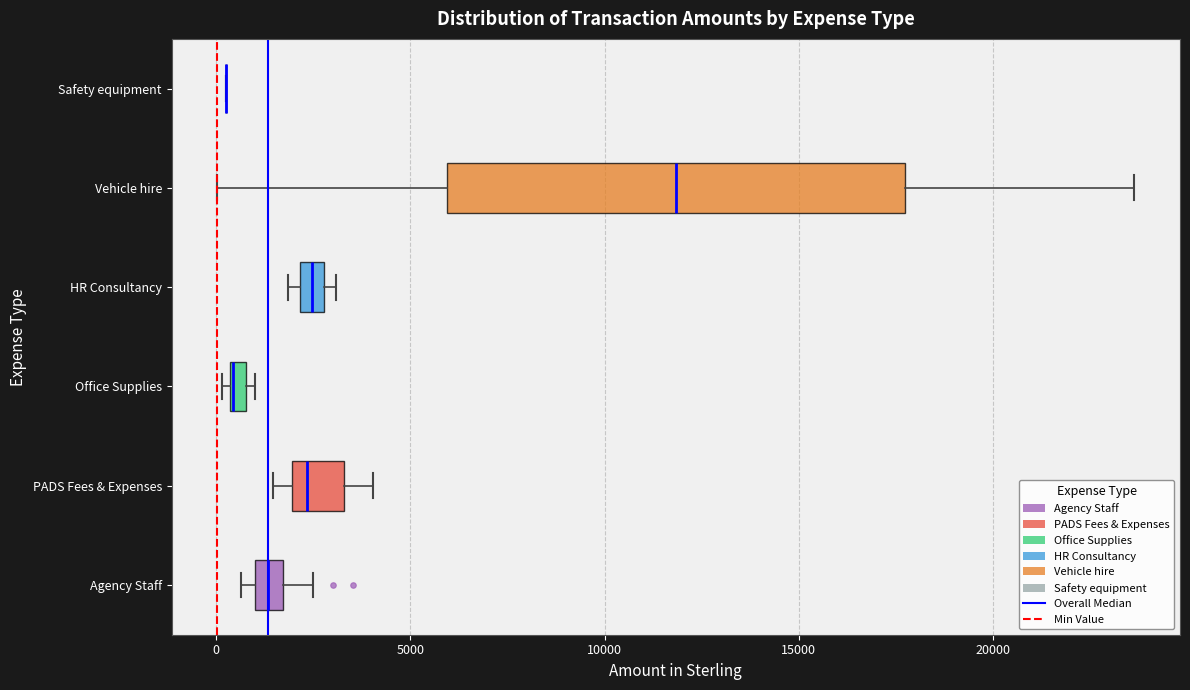

Comparing the boxes themselves (not the whiskers), which one is the widest?

Vehicle hire